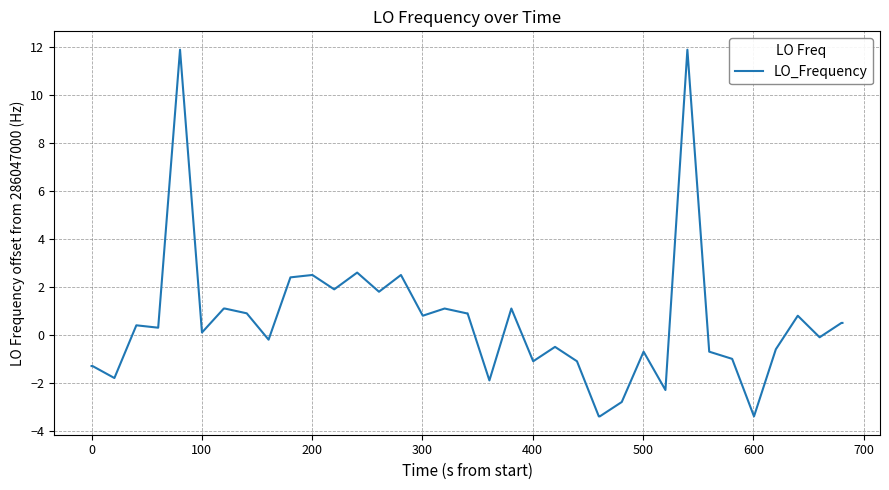

What is the difference between the maximum and minimum values?

15.3